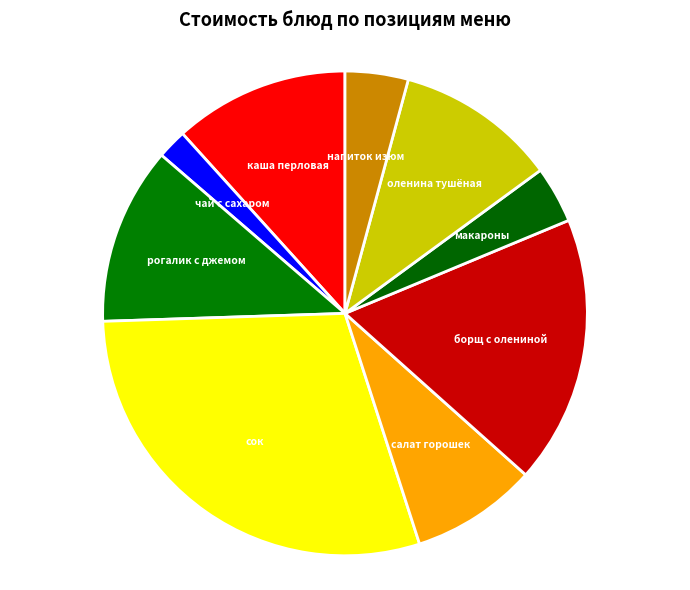

True or false: напиток изюм accounts for 4% of the total.

True